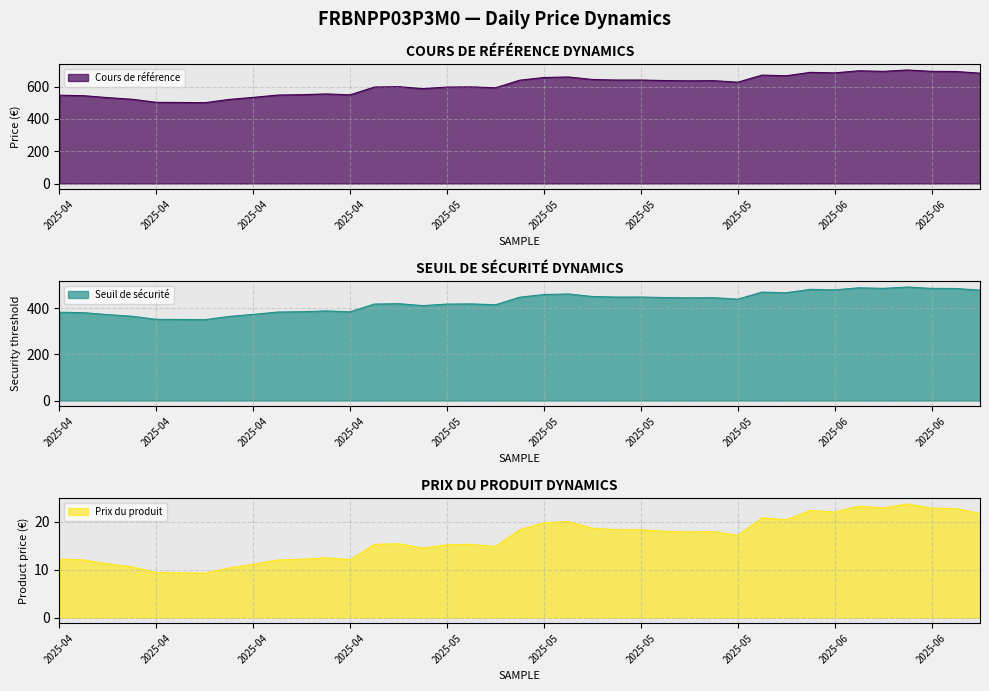

At which label is Cours de référence closest to 601?

2025-05-05